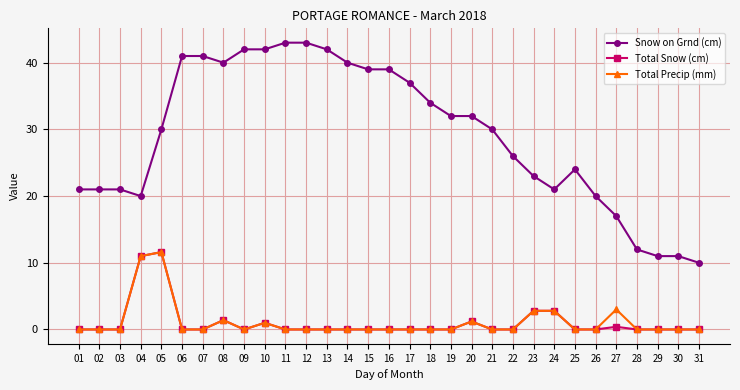

True or false: Total Snow (cm) has more than 2 points higher than both neighbors.

True